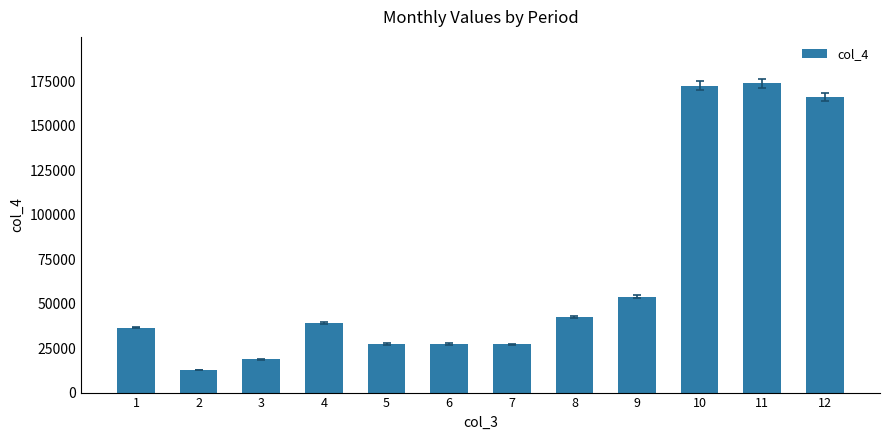

What is the smallest value displayed?

12754.8